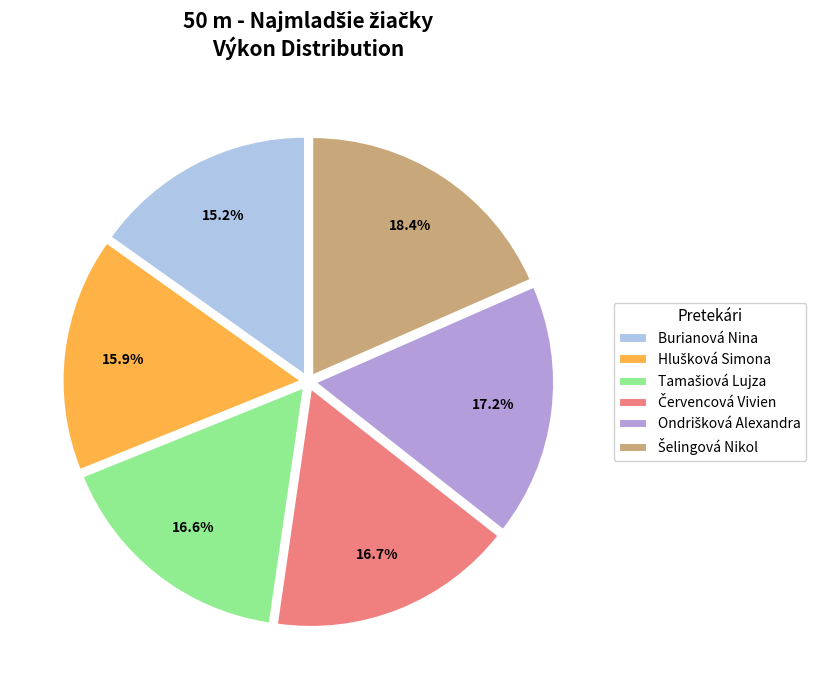

Is there a majority slice in this chart?

No